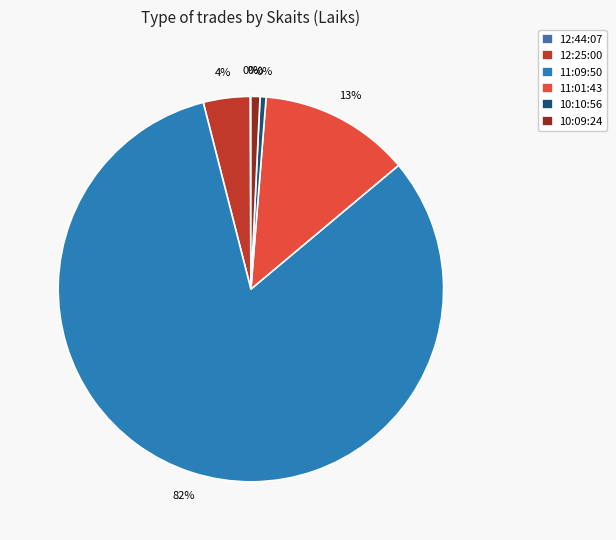

Approximately how many times larger is the value at 10:09:24 compared to 12:25:00?

0.2